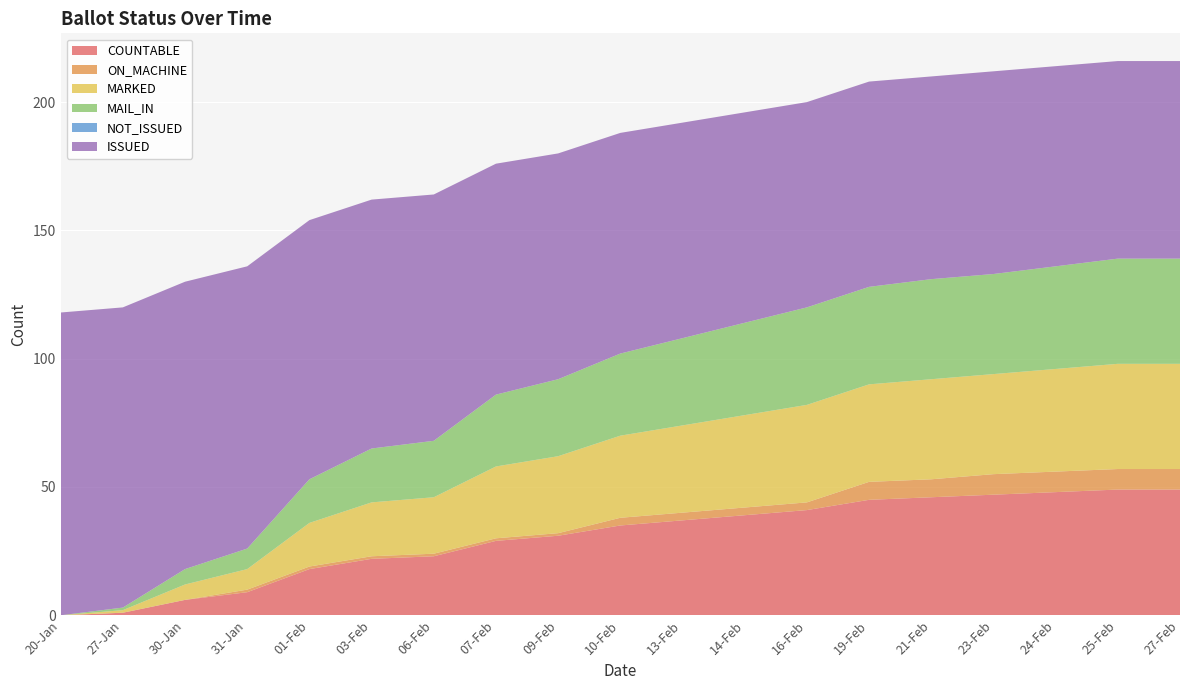

Reading left to right, extract all data points from this chart.

COUNTABLE: 20-Jan=0	27-Jan=1	30-Jan=6	31-Jan=9	01-Feb=18	03-Feb=22	06-Feb=23	07-Feb=29	09-Feb=31	10-Feb=35	13-Feb=37	14-Feb=39	16-Feb=41	19-Feb=45	21-Feb=46	23-Feb=47	24-Feb=48	25-Feb=49	27-Feb=49
MAIL_IN: 20-Jan=0	27-Jan=1	30-Jan=6	31-Jan=8	01-Feb=17	03-Feb=21	06-Feb=22	07-Feb=28	09-Feb=30	10-Feb=32	13-Feb=34	14-Feb=36	16-Feb=38	19-Feb=38	21-Feb=39	23-Feb=39	24-Feb=40	25-Feb=41	27-Feb=41
MARKED: 20-Jan=0	27-Jan=1	30-Jan=6	31-Jan=8	01-Feb=17	03-Feb=21	06-Feb=22	07-Feb=28	09-Feb=30	10-Feb=32	13-Feb=34	14-Feb=36	16-Feb=38	19-Feb=38	21-Feb=39	23-Feb=39	24-Feb=40	25-Feb=41	27-Feb=41
ON_MACHINE: 20-Jan=0	27-Jan=0	30-Jan=0	31-Jan=1	01-Feb=1	03-Feb=1	06-Feb=1	07-Feb=1	09-Feb=1	10-Feb=3	13-Feb=3	14-Feb=3	16-Feb=3	19-Feb=7	21-Feb=7	23-Feb=8	24-Feb=8	25-Feb=8	27-Feb=8
ISSUED: 20-Jan=118	27-Jan=117	30-Jan=112	31-Jan=110	01-Feb=101	03-Feb=97	06-Feb=96	07-Feb=90	09-Feb=88	10-Feb=86	13-Feb=84	14-Feb=82	16-Feb=80	19-Feb=80	21-Feb=79	23-Feb=79	24-Feb=78	25-Feb=77	27-Feb=77
NOT_ISSUED: 20-Jan=0	27-Jan=0	30-Jan=0	31-Jan=0	01-Feb=0	03-Feb=0	06-Feb=0	07-Feb=0	09-Feb=0	10-Feb=0	13-Feb=0	14-Feb=0	16-Feb=0	19-Feb=0	21-Feb=0	23-Feb=0	24-Feb=0	25-Feb=0	27-Feb=0